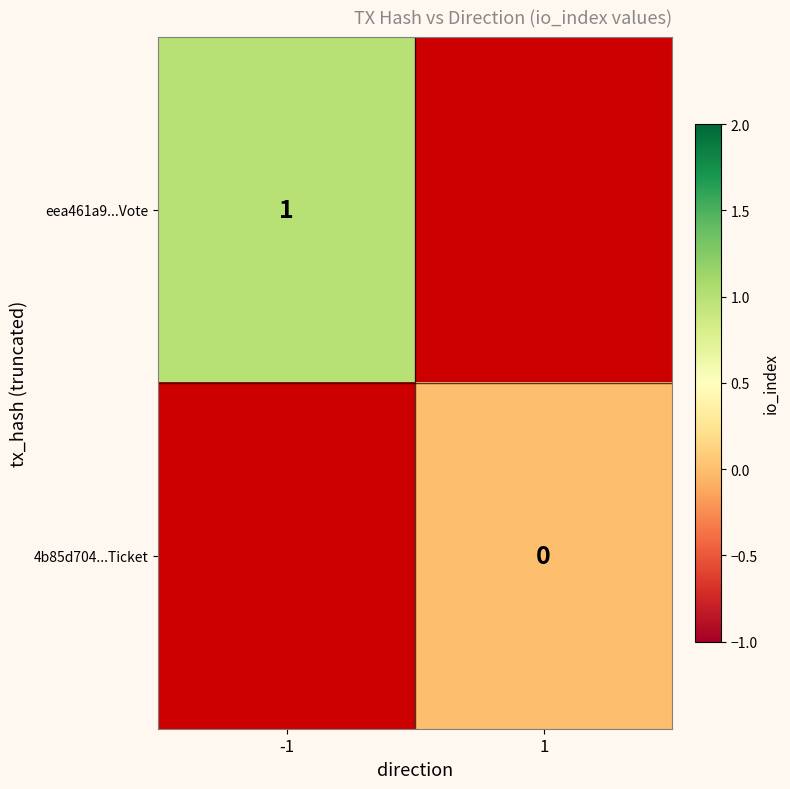

The value of eea461a9...Vote at -1 is 1. True or false?

True